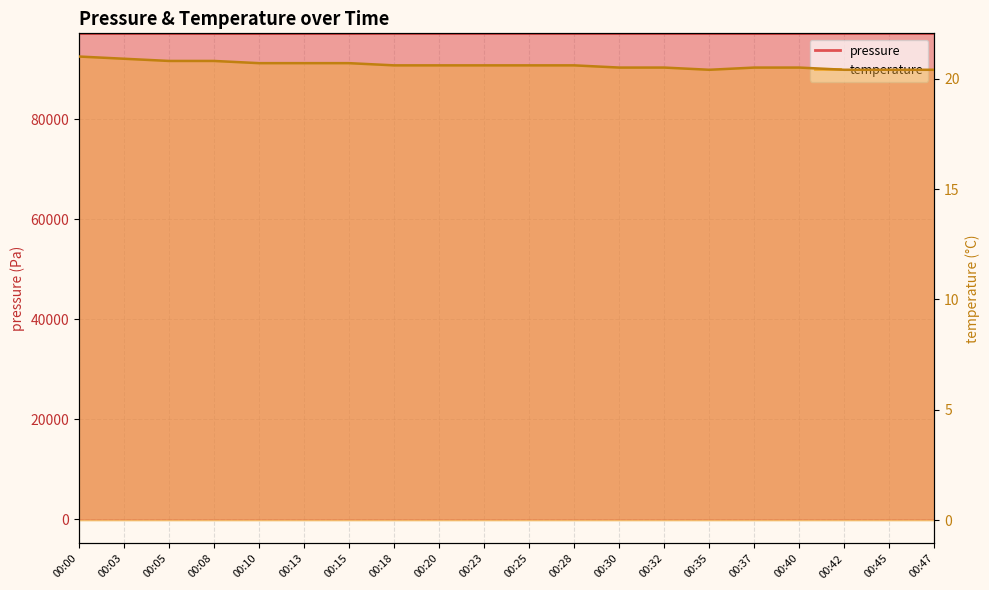

Which category has the lowest value in the pressure series?

00:10